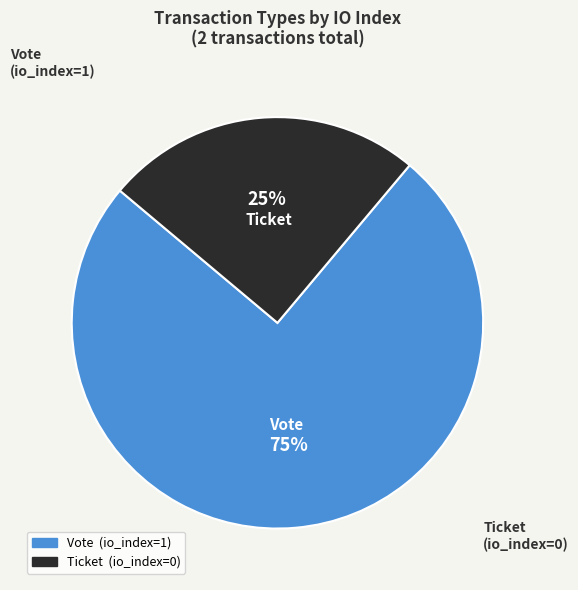

Which slice is the smallest?

Ticket